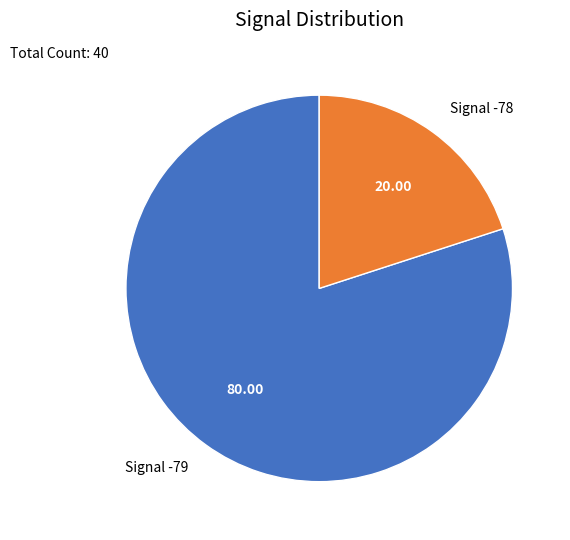

Which category has the biggest portion of the pie?

Signal -79